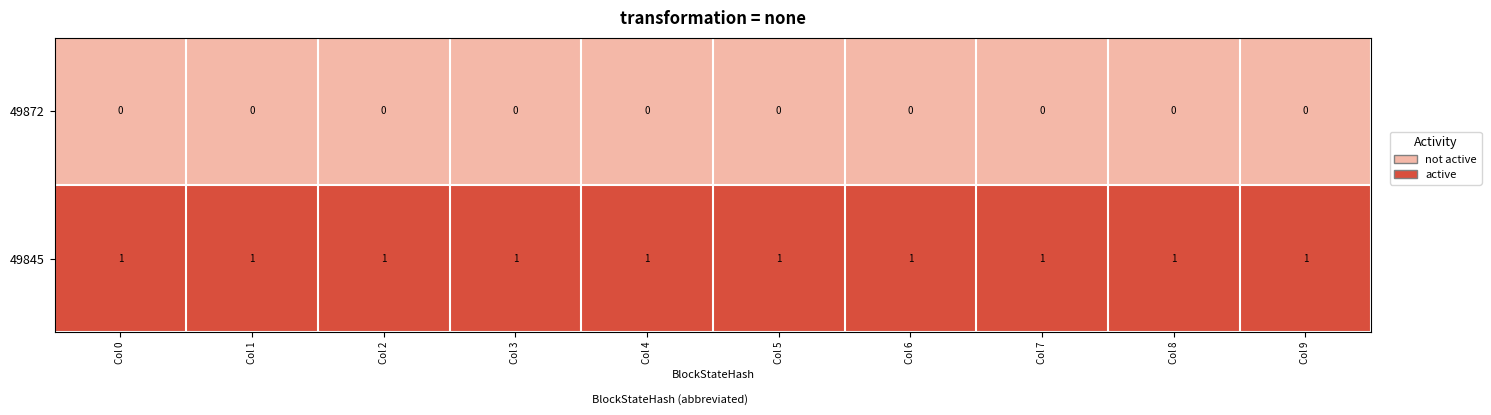

Is it true that 49845 equals 1 at Col 3?

True